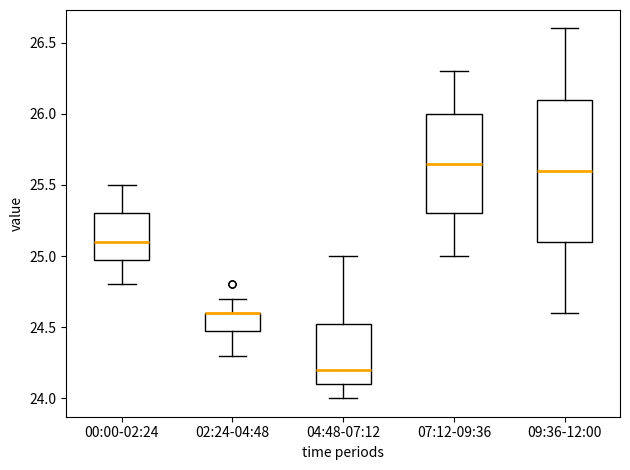

Comparing the boxes themselves (not the whiskers), which one is the tallest?

09:36-12:00